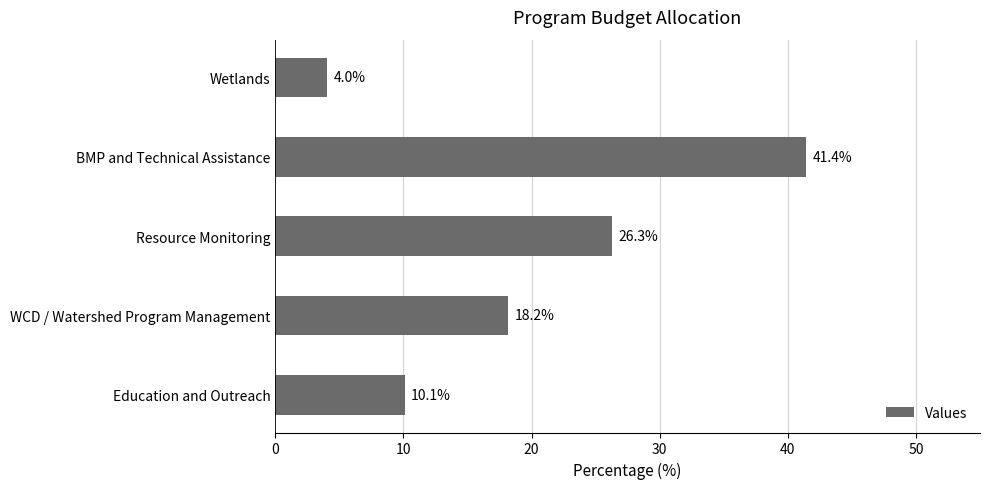

The chart shows a value of 4.0 at Wetlands. True or false?

True